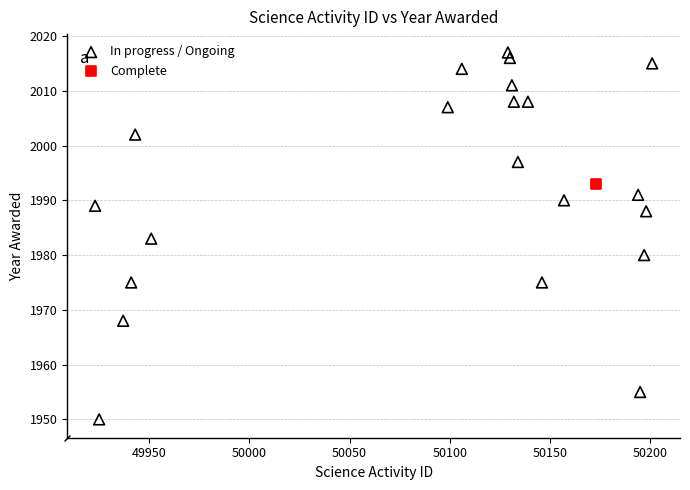

What are all the series names shown in the legend?

In progress / Ongoing, Complete